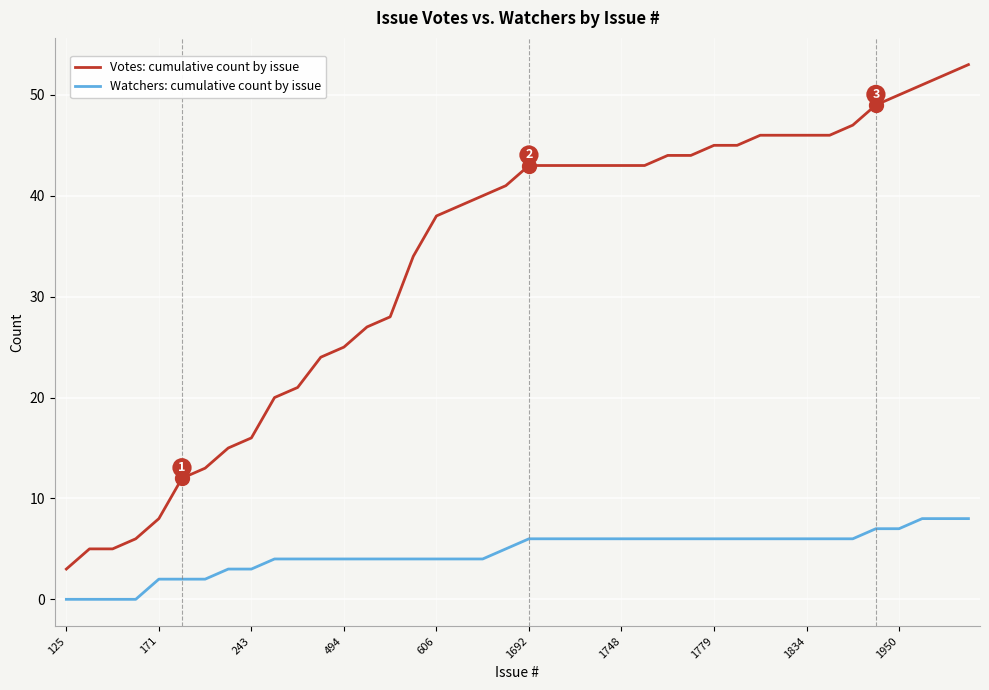

Count the number of categories in the chart.

40